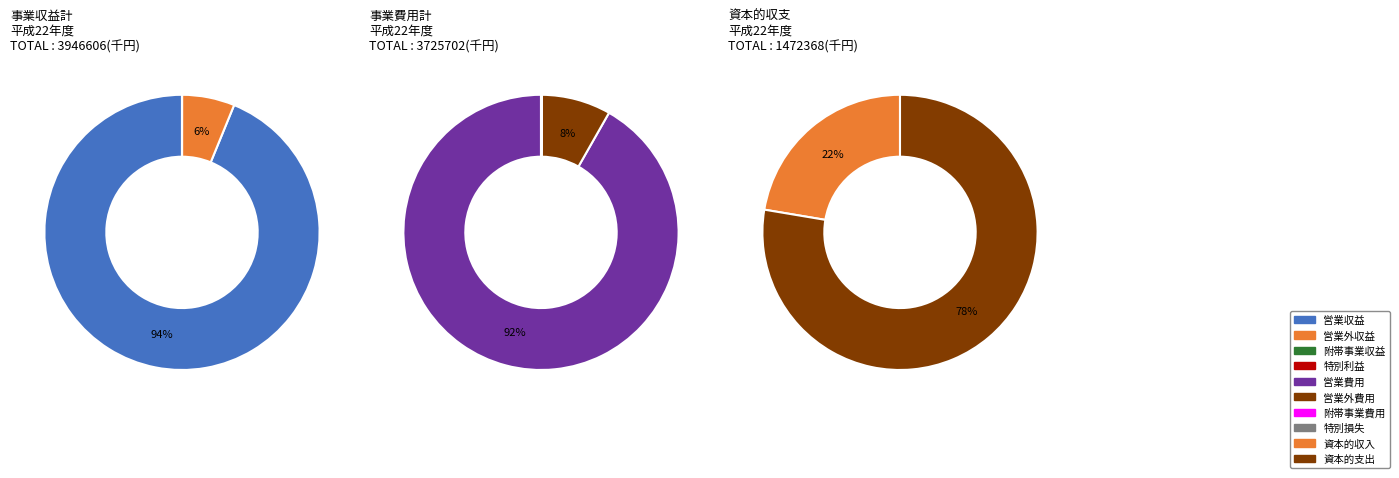

Between 特別損失 and 附帯事業費用, which is larger?

特別損失